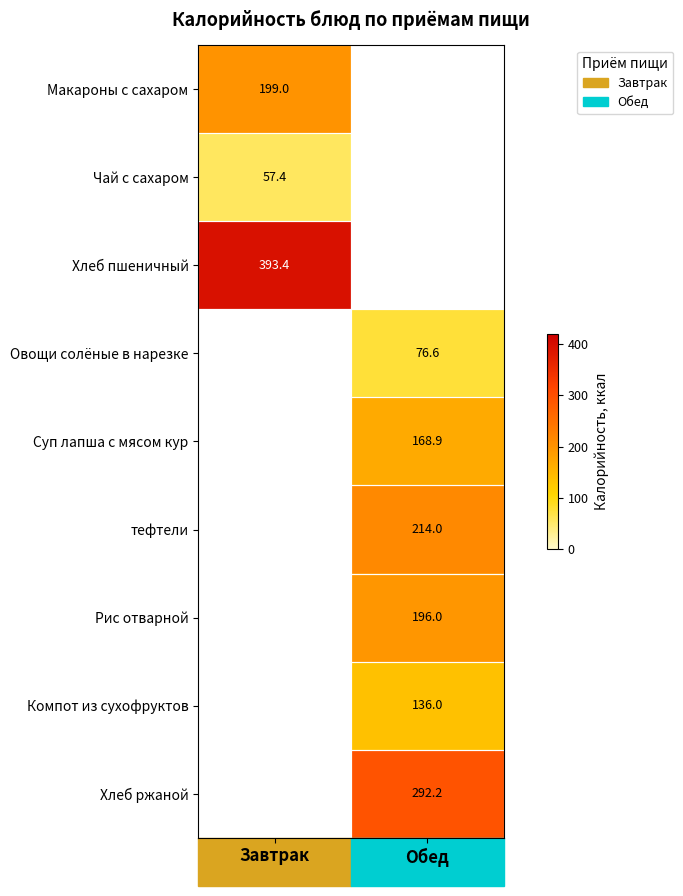

The value of Хлеб ржаной at Обед is 525.9. True or false?

False